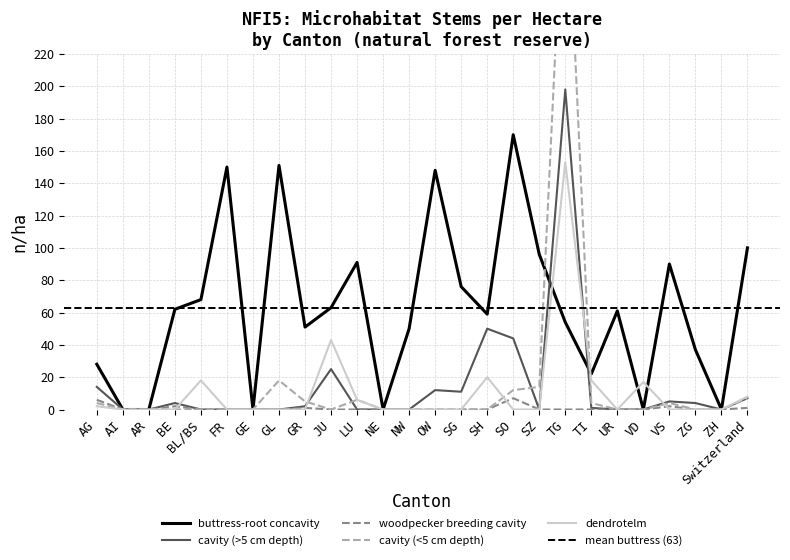

What value does the buttress-root concavity series have at GL?

151